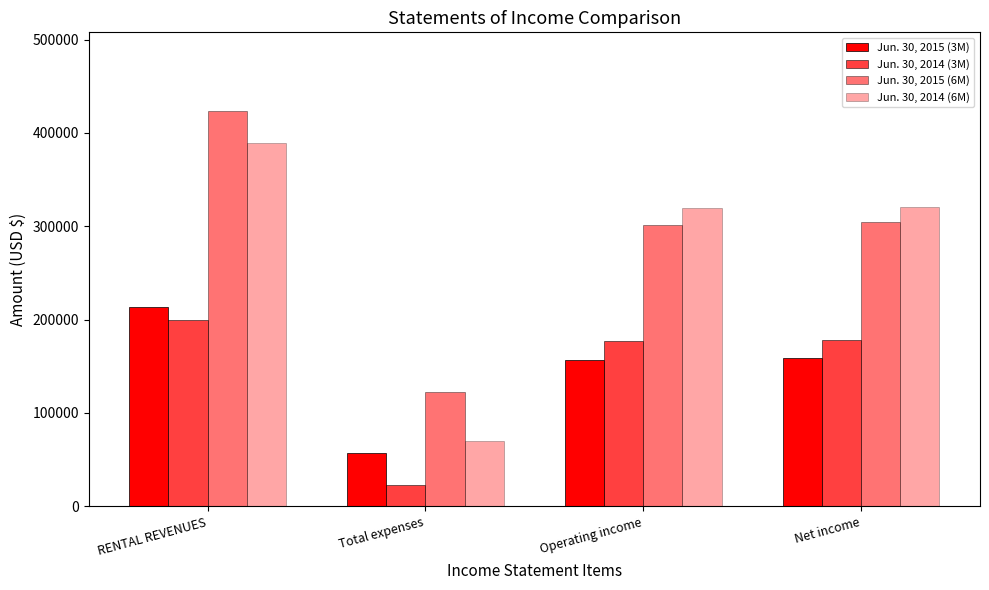

What is the minimum value shown in the chart?

22730